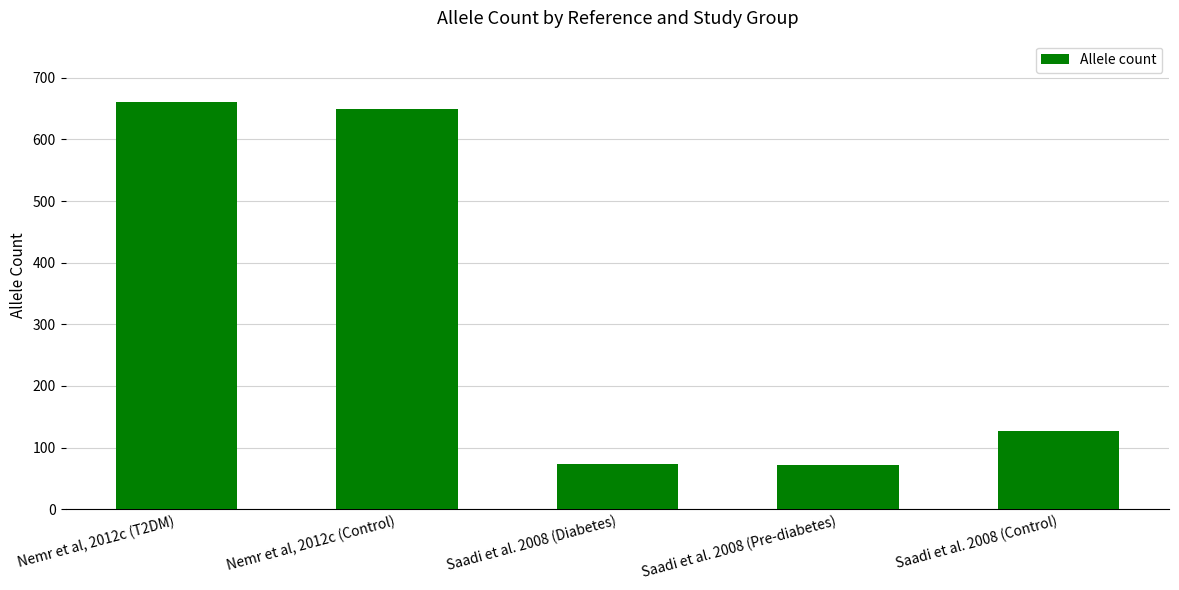

How many values are below 127?

2